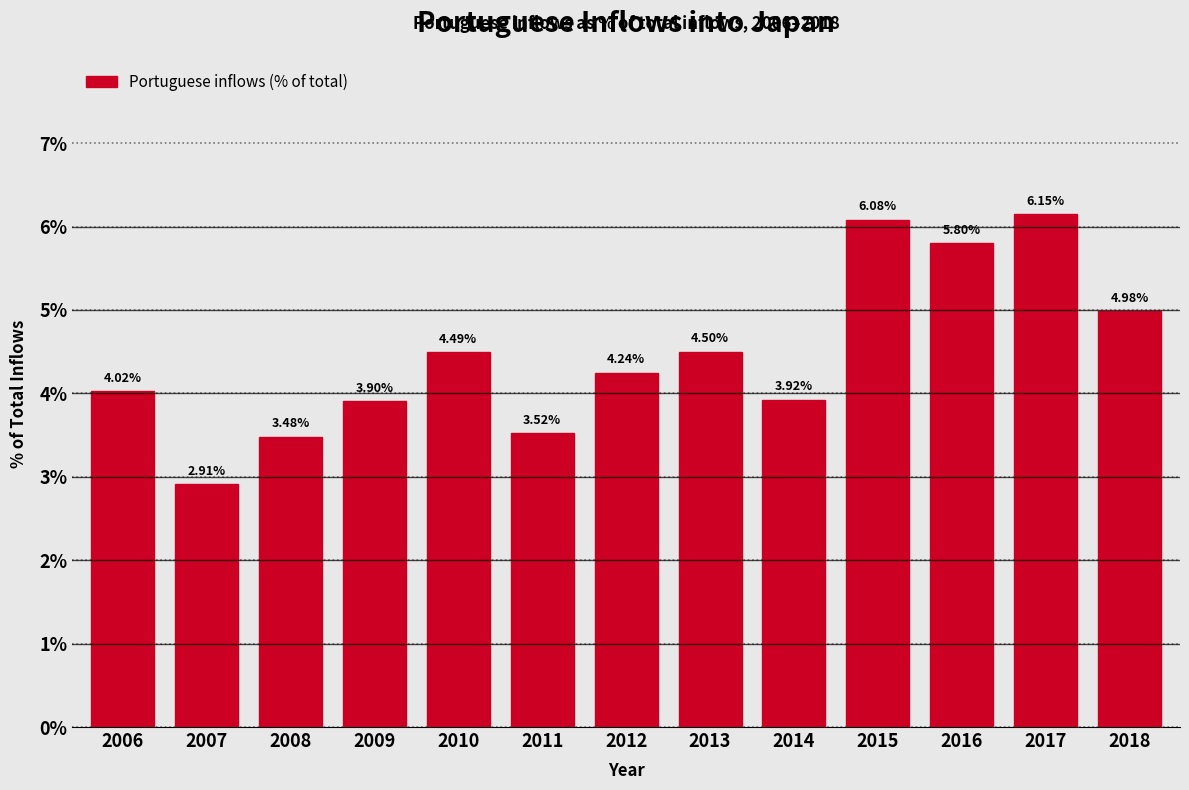

What is the difference between the maximum and minimum values?

3.2